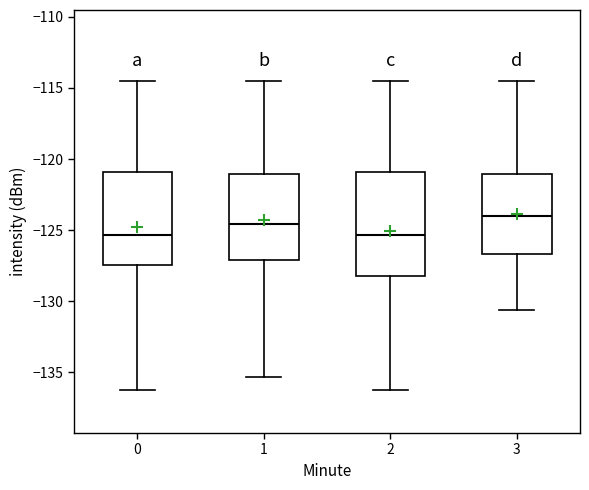

Which box's median line is the highest?

3